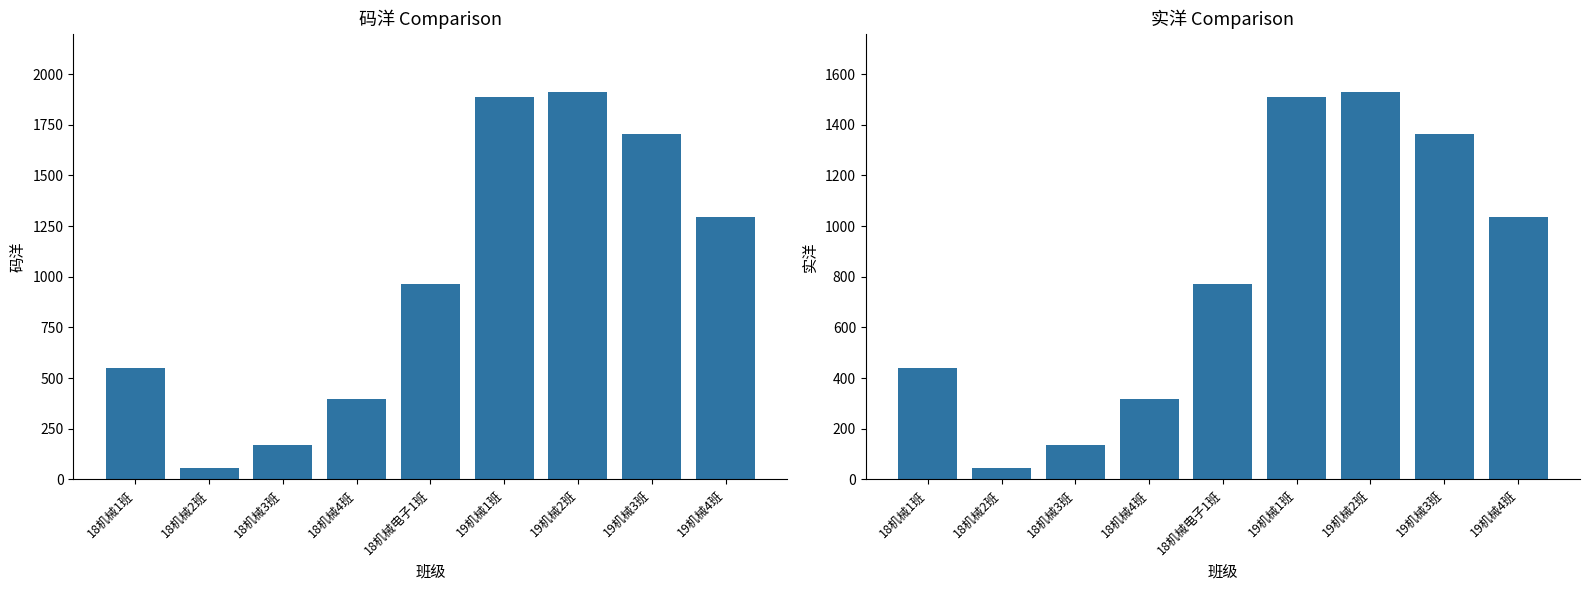

Is it true that 实洋 equals 2006.1 at 19机械3班?

False